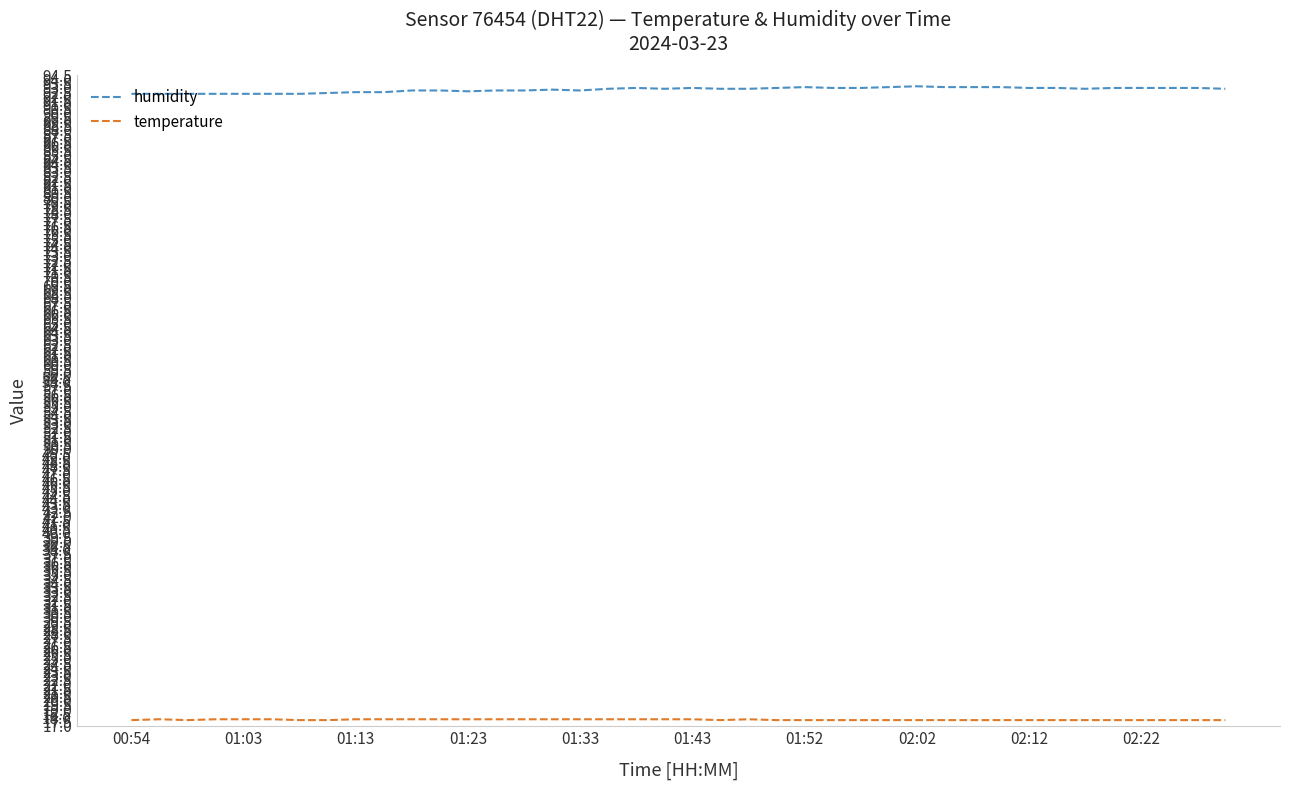

Which series has the widest spread of values?

humidity